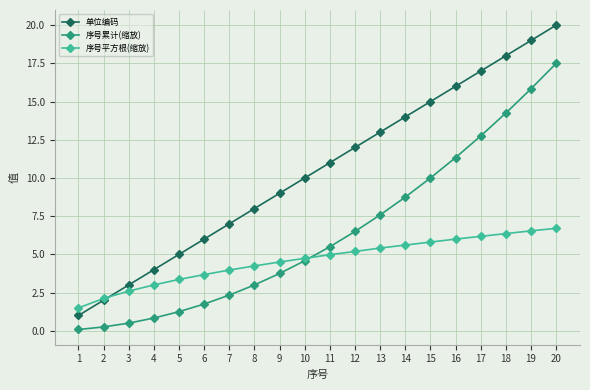

The 序号累计(缩放) series shows 18.9 at 16. True or false?

False